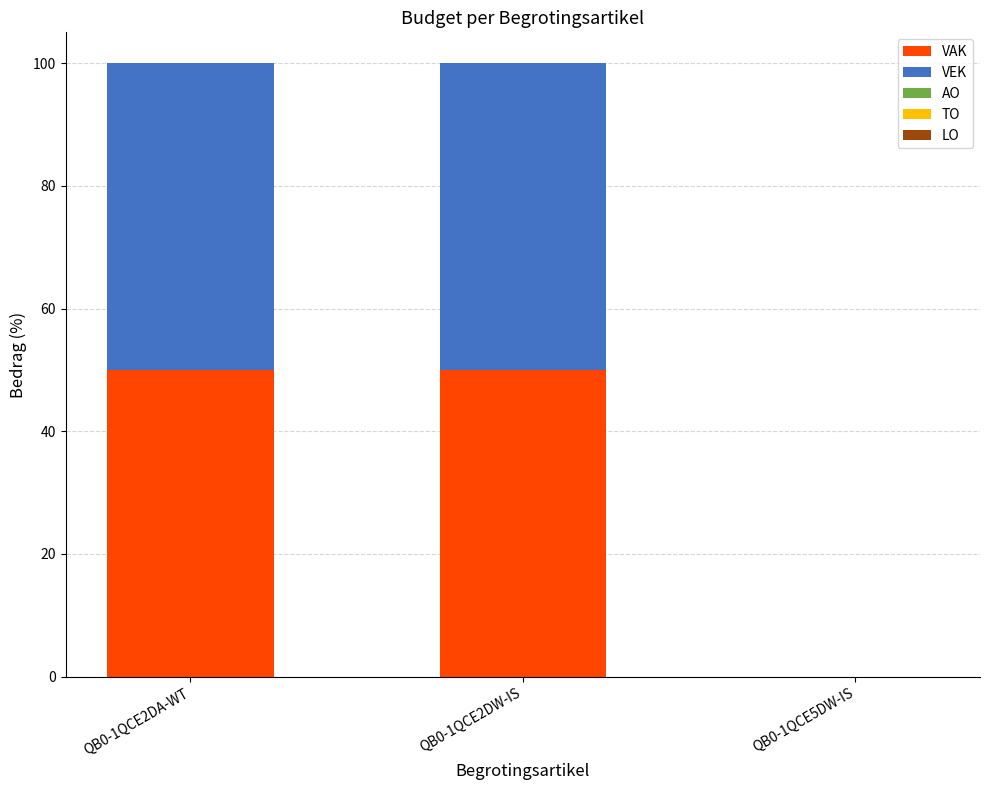

What is the sum of all VAK values?

99.9